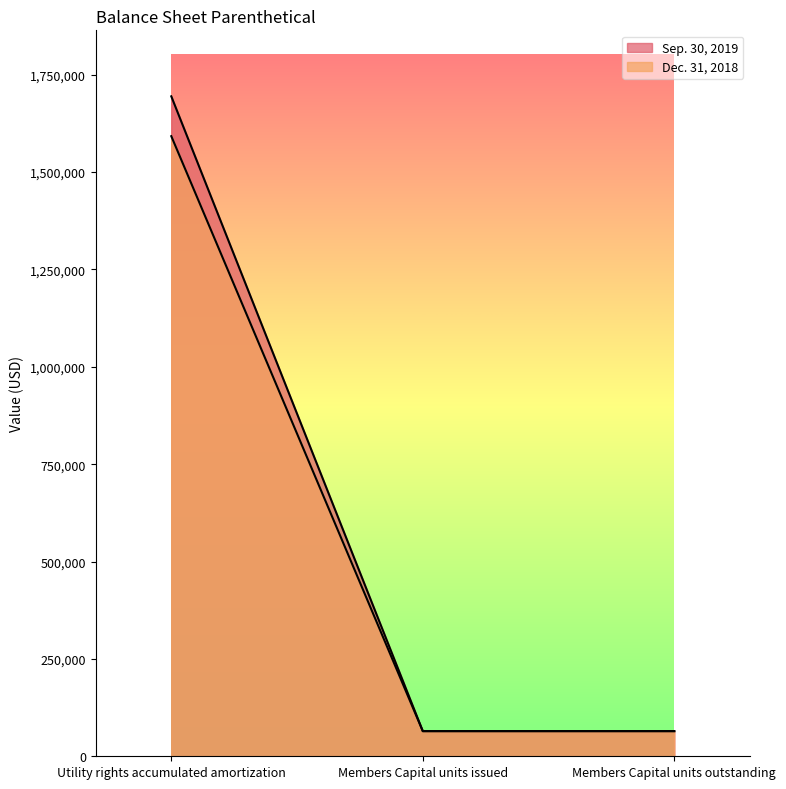

List the labels in order of Sep. 30, 2019 value, largest first.

Utility rights accumulated amortization, Members Capital units issued, Members Capital units outstanding